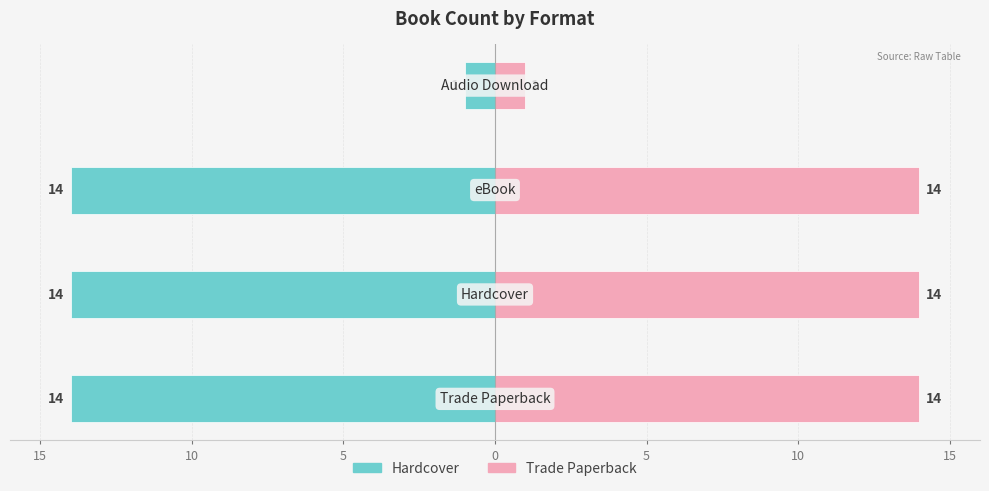

Count the Hardcover values in the range -14 to -1.

4